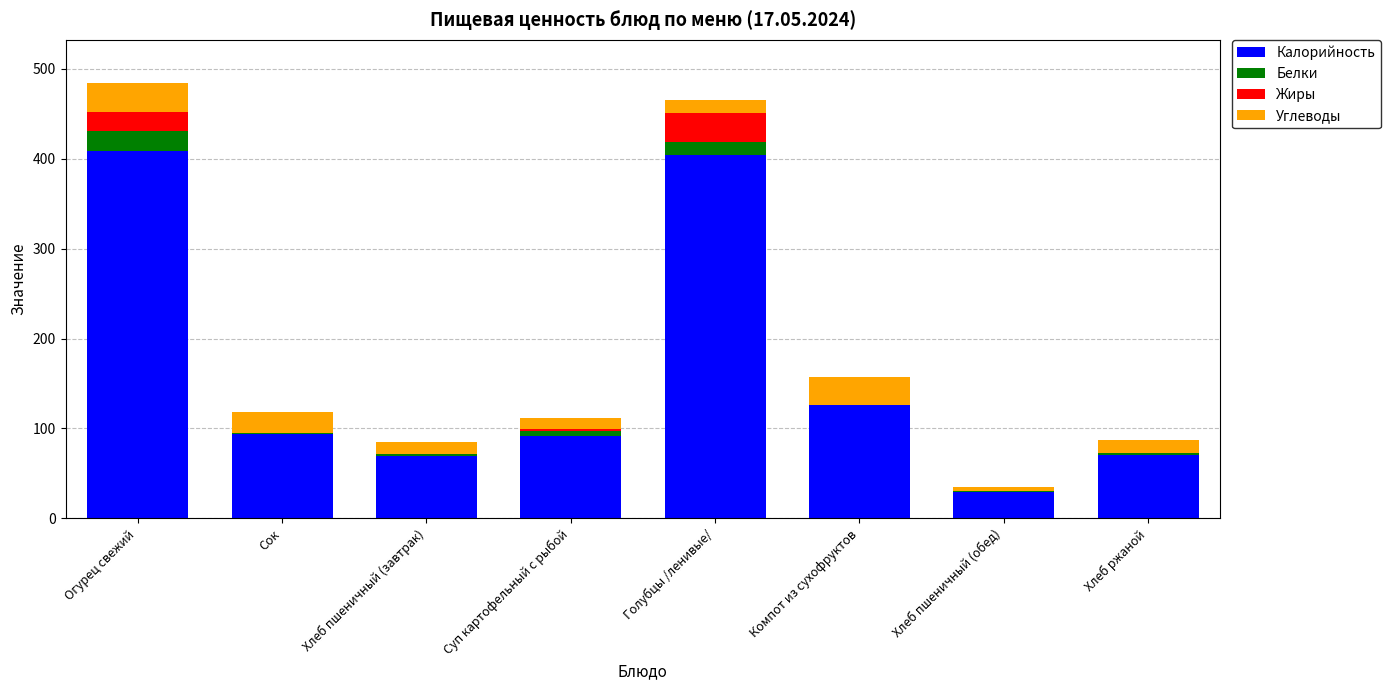

What is the average value of the Калорийность series?

162